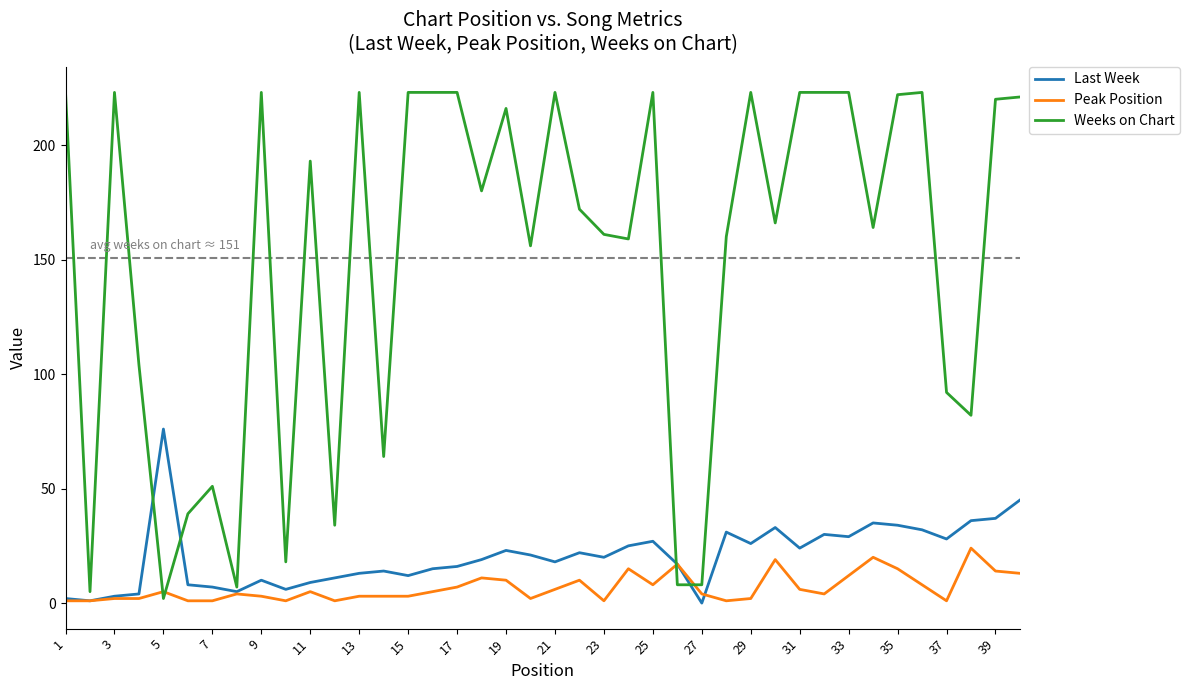

Which series has the largest range (max minus min)?

Weeks on Chart